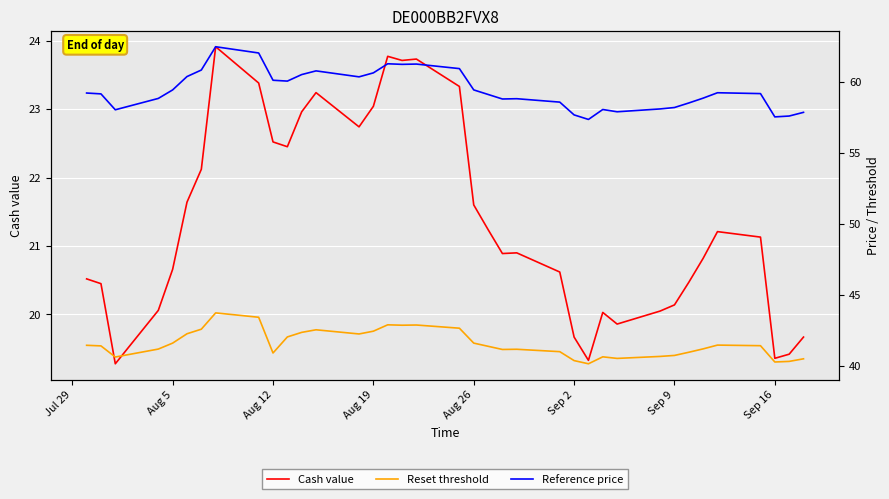

Reading left to right, extract all data points from this chart.

Cash value: 20.5	20.4	19.3	20.1	20.7	21.6	22.1	23.9	23.4	22.5	22.4	23.0	23.2	22.7	23.0	23.8	23.7	23.7	23.3	21.6	21.2	20.9	20.9	20.6	19.7	19.3	20.0	19.9	20.1	20.1	20.5	20.8	21.2	21.1	19.4	19.4	19.7
Reset threshold: 41.5	41.4	40.6	41.2	41.6	42.3	42.6	43.7	43.4	40.9	42.0	42.4	42.5	42.3	42.4	42.9	42.9	42.9	42.7	41.6	41.4	41.2	41.2	41.0	40.4	40.2	40.6	40.5	40.7	40.7	41.0	41.2	41.5	41.4	40.3	40.3	40.5
Reference price: 59.2	59.2	58.0	58.8	59.4	60.4	60.8	62.5	62.0	60.1	60.1	60.5	60.8	60.4	60.6	61.3	61.2	61.3	60.9	59.4	59.1	58.8	58.8	58.6	57.7	57.4	58.1	57.9	58.1	58.2	58.5	58.9	59.2	59.2	57.5	57.6	57.9